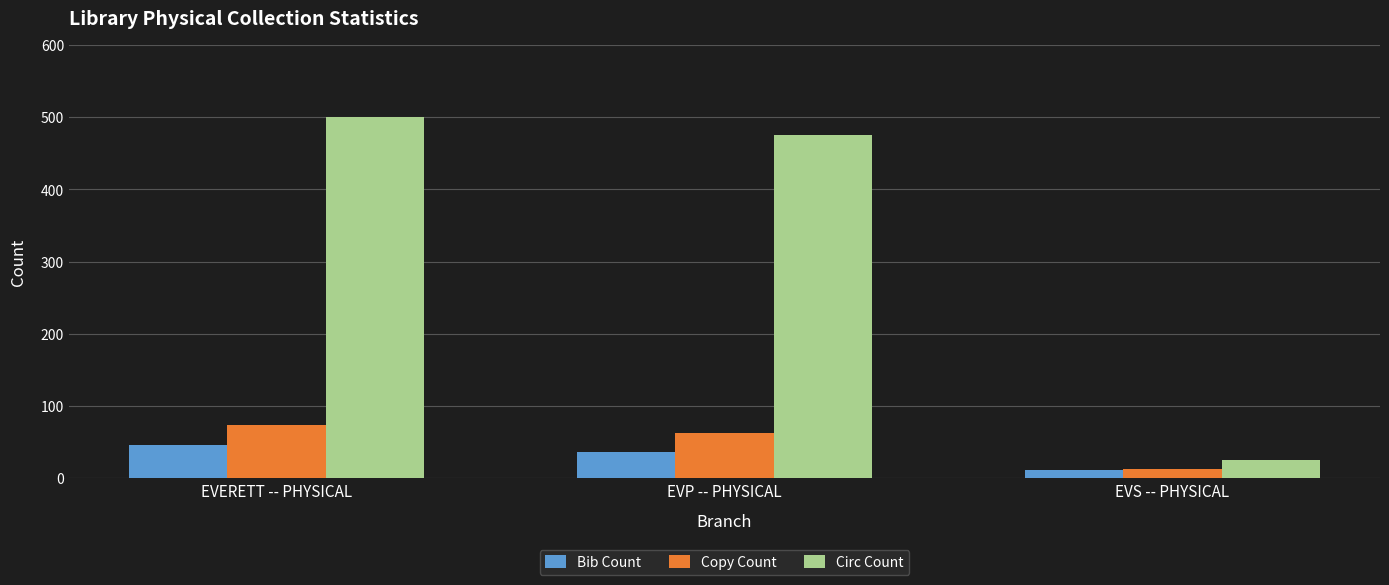

At which label does Circ Count reach its peak?

EVERETT -- PHYSICAL